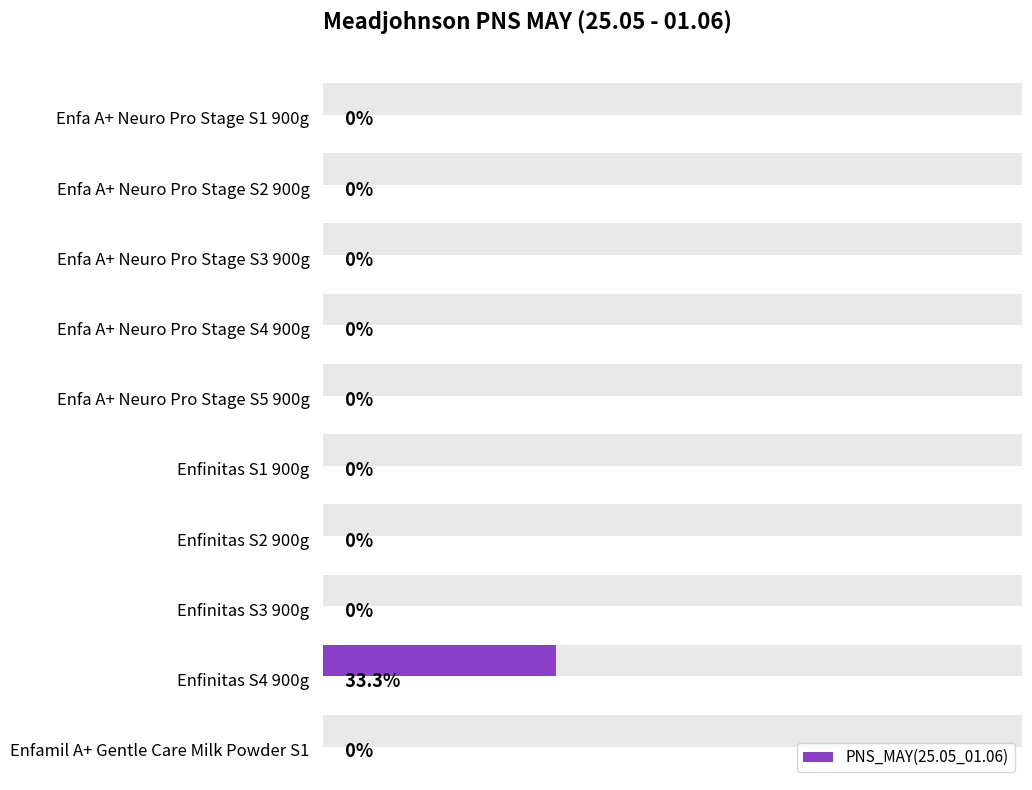

Are the bars horizontal?

Yes